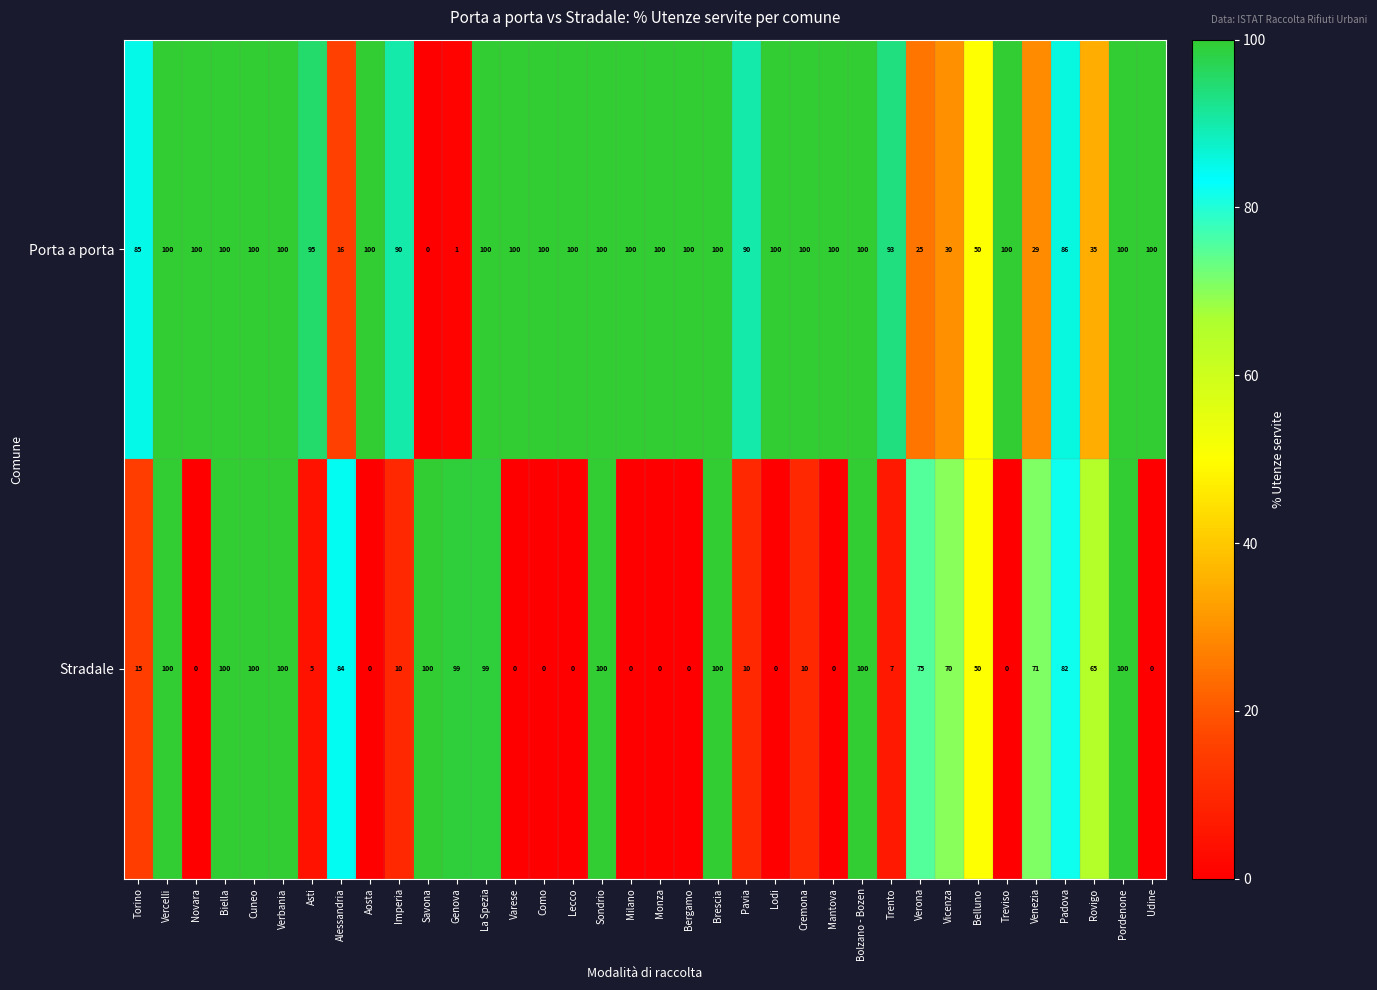

The Stradale series shows -56 at Udine. True or false?

False